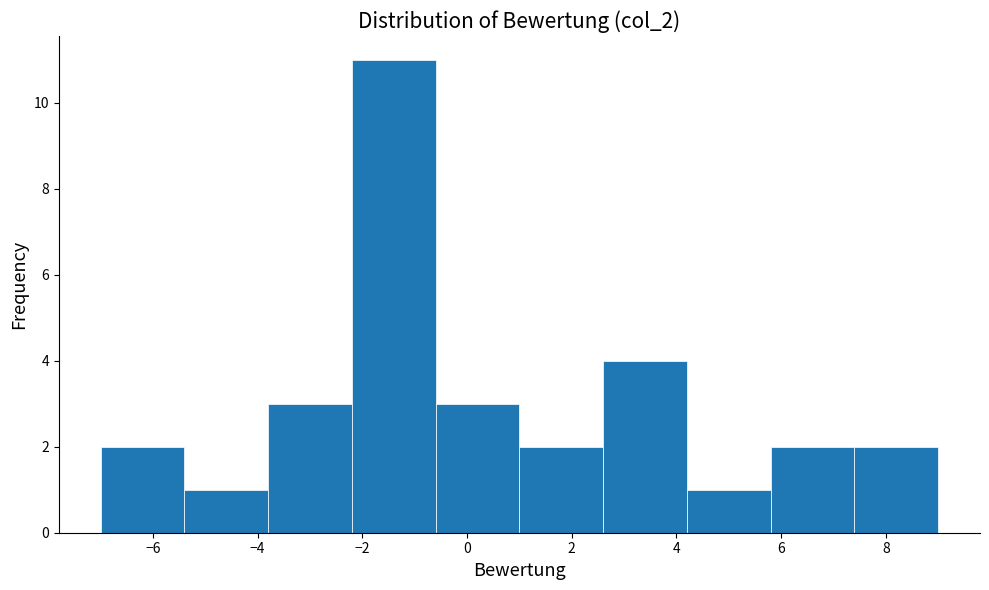

Reading left to right, list every bar in this chart as the range it spans on the x-axis followed by its height. The values are not printed on the chart, so give them approximately, as read against the axis.

-7.0 to -5.4: 2
-5.4 to -3.8: 1
-3.8 to -2.2: 3
-2.2 to -0.6: 11
-0.6 to 1.0: 3
1.0 to 2.6: 2
2.6 to 4.2: 4
4.2 to 5.8: 1
5.8 to 7.4: 2
7.4 to 9.0: 2